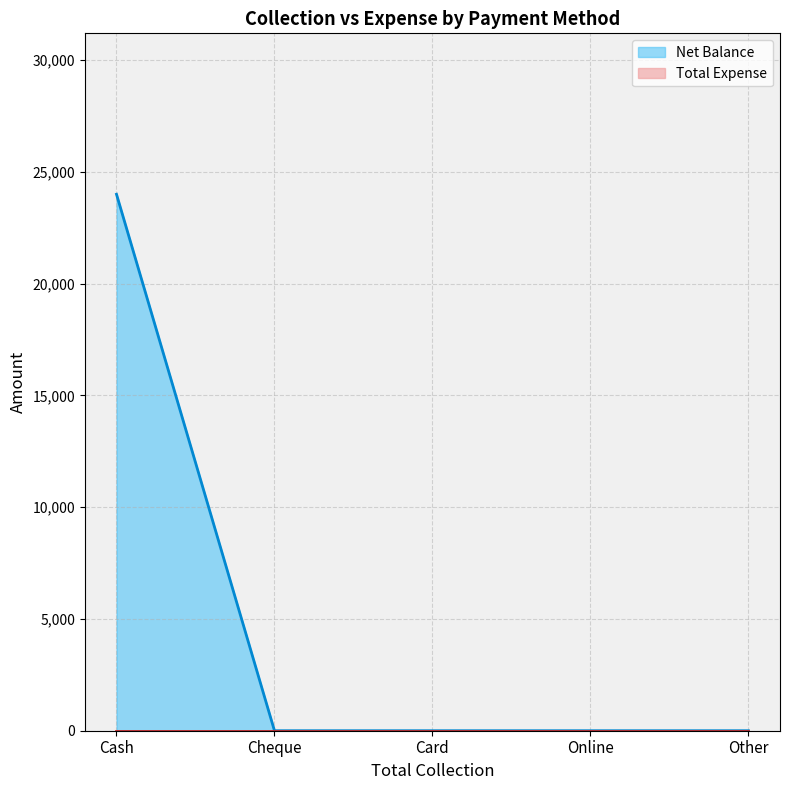

What is the sum of all values?

24000